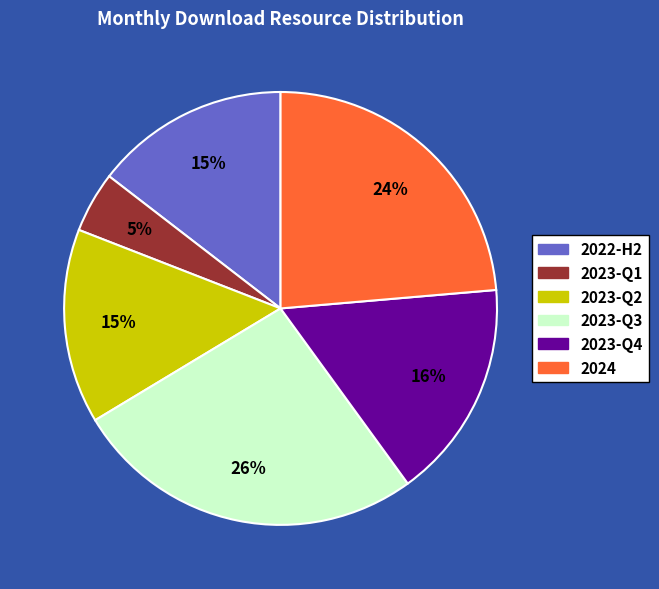

To the nearest percent, what is the average slice percentage?

17%